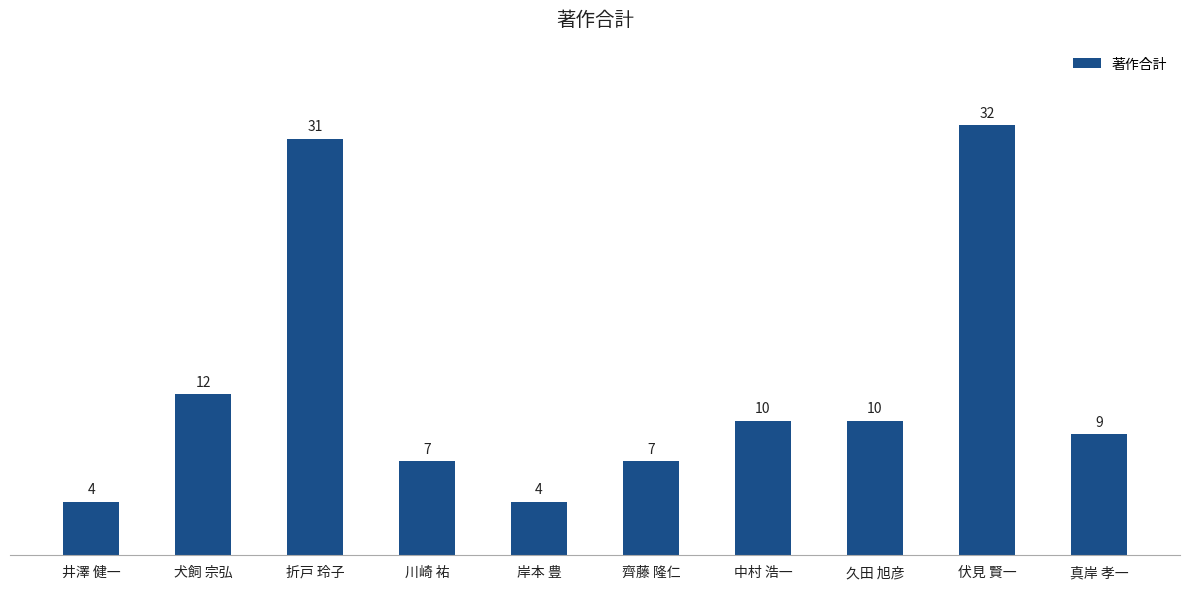

The chart shows a value of 7 at 齊藤 隆仁. True or false?

True